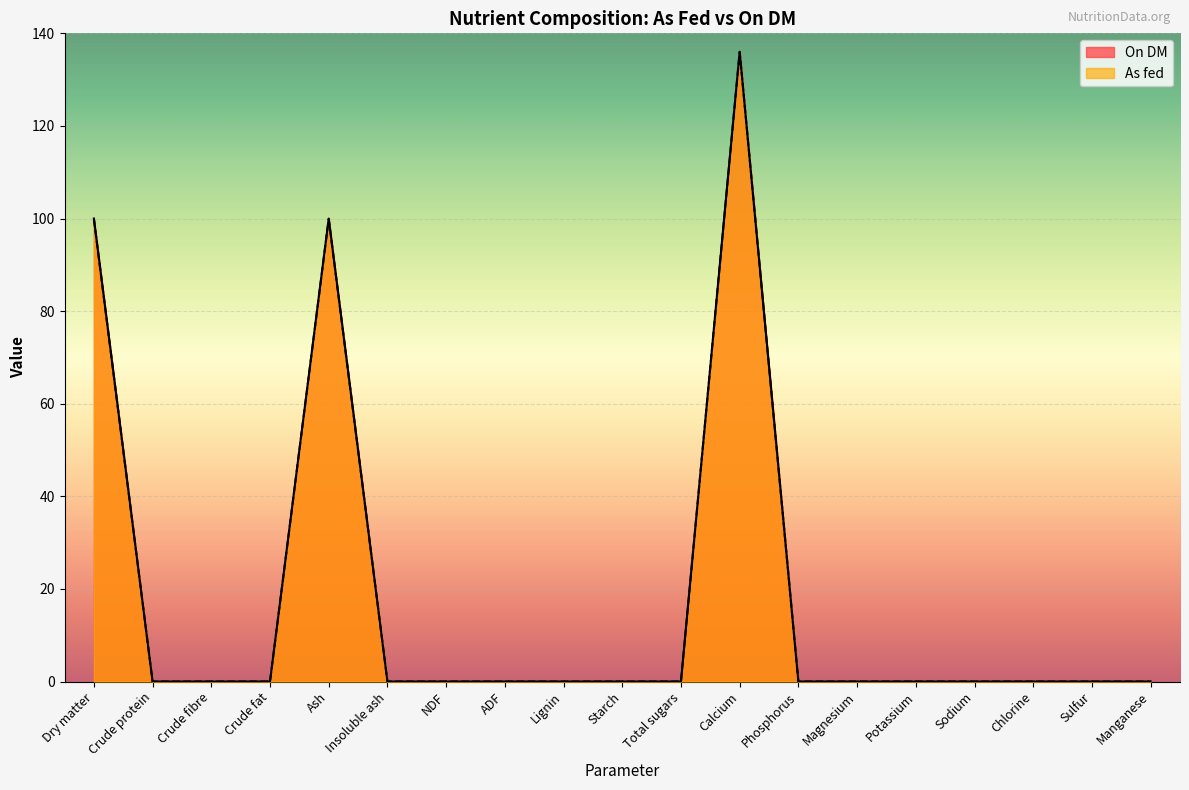

Which series has the largest total across all categories?

On DM